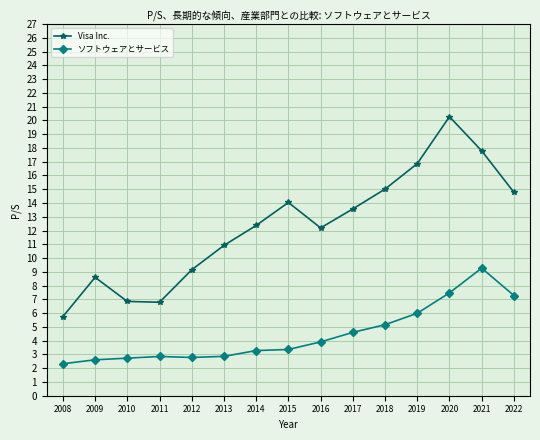

List the series in order of their overall mean, highest first.

Visa Inc., ソフトウェアとサービス